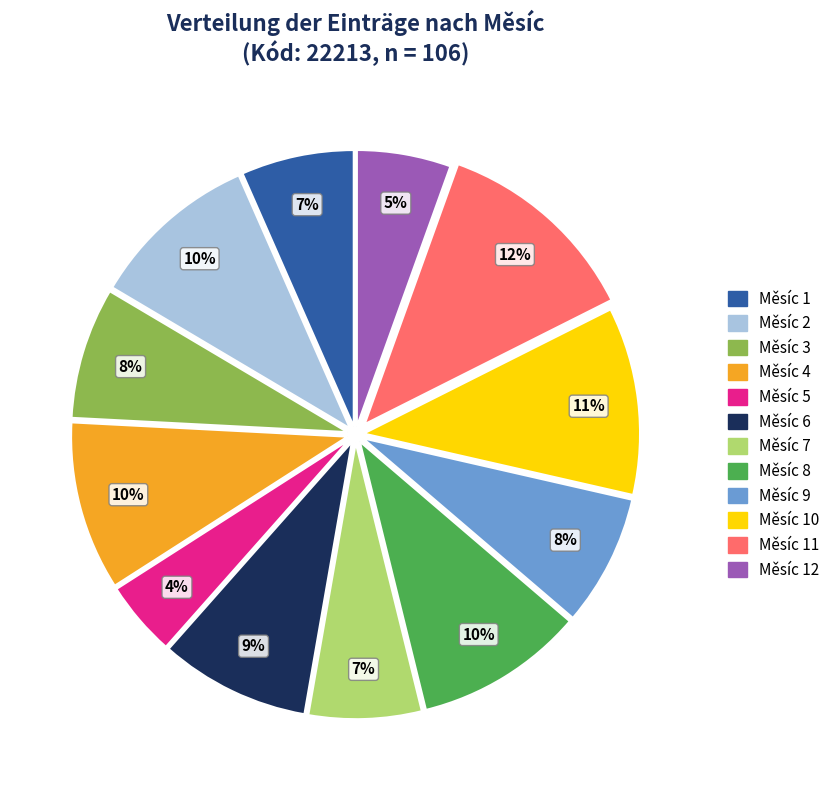

To the nearest percent, what is the average slice percentage?

8%